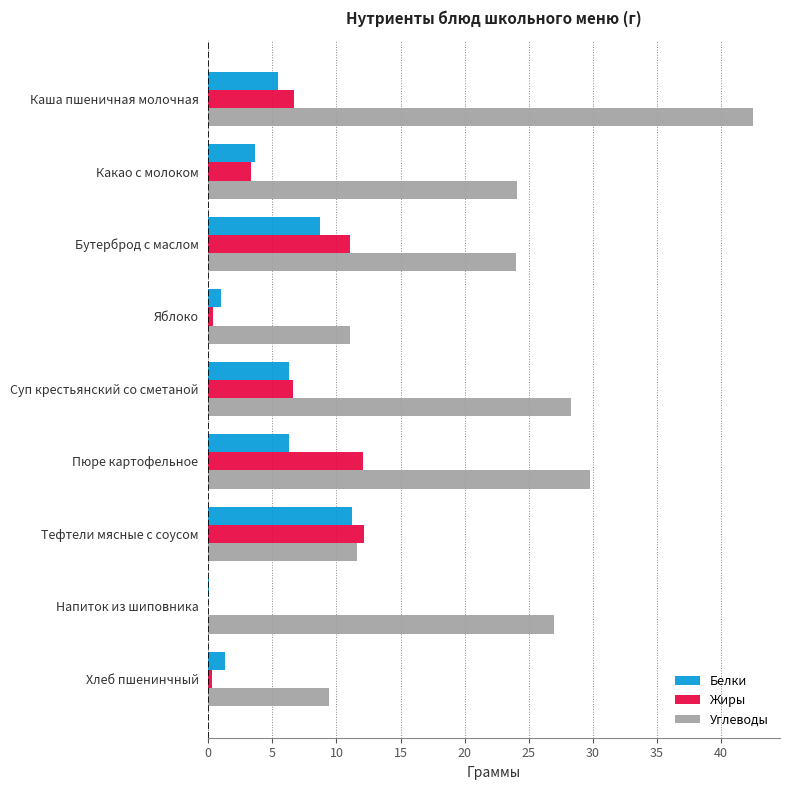

Which series changed the most between Яблоко and Тефтели мясные с соусом?

Жиры